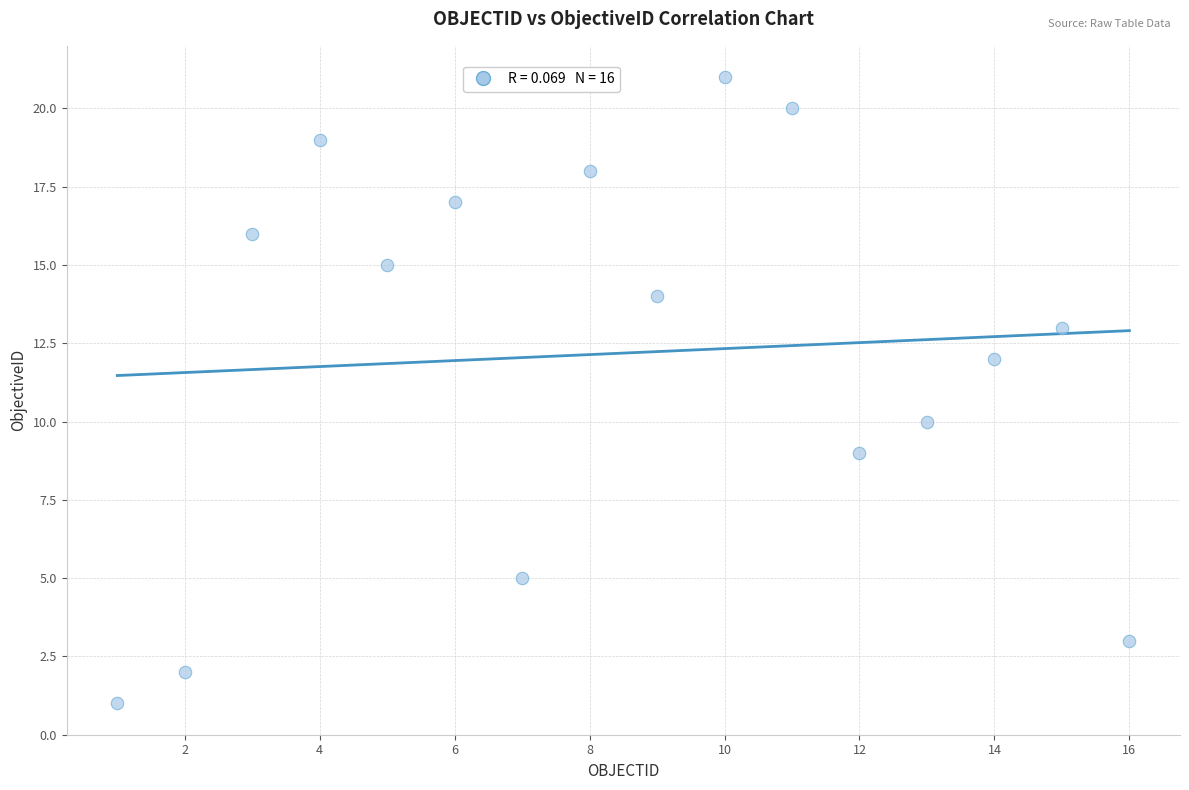

What is the range of X values (max minus min)?

15